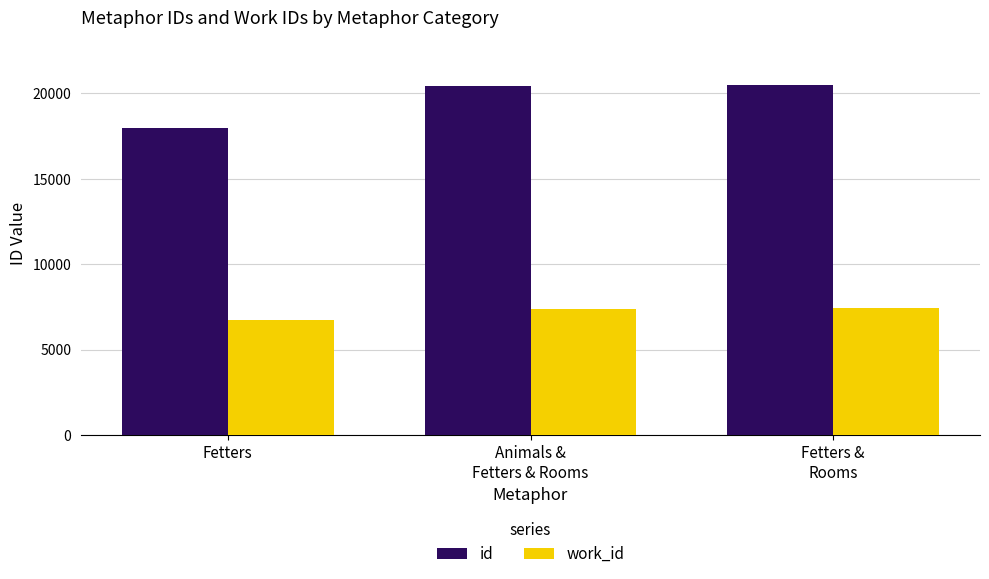

The work_id series shows 4106 at Animals &
Fetters & Rooms. True or false?

False